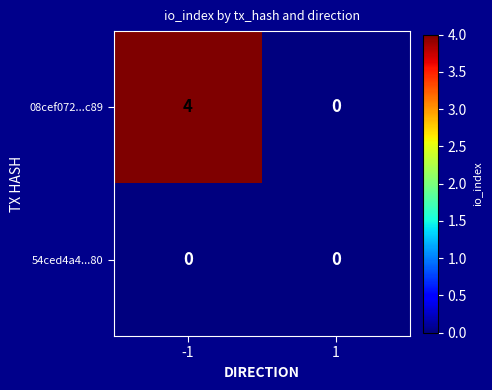

Which category has the highest value across all series?

-1